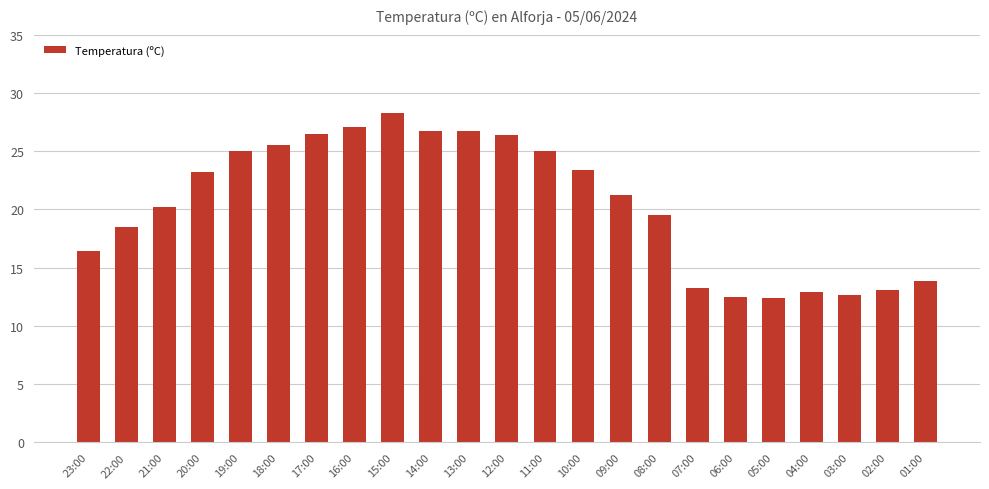

What is the average value?

20.5